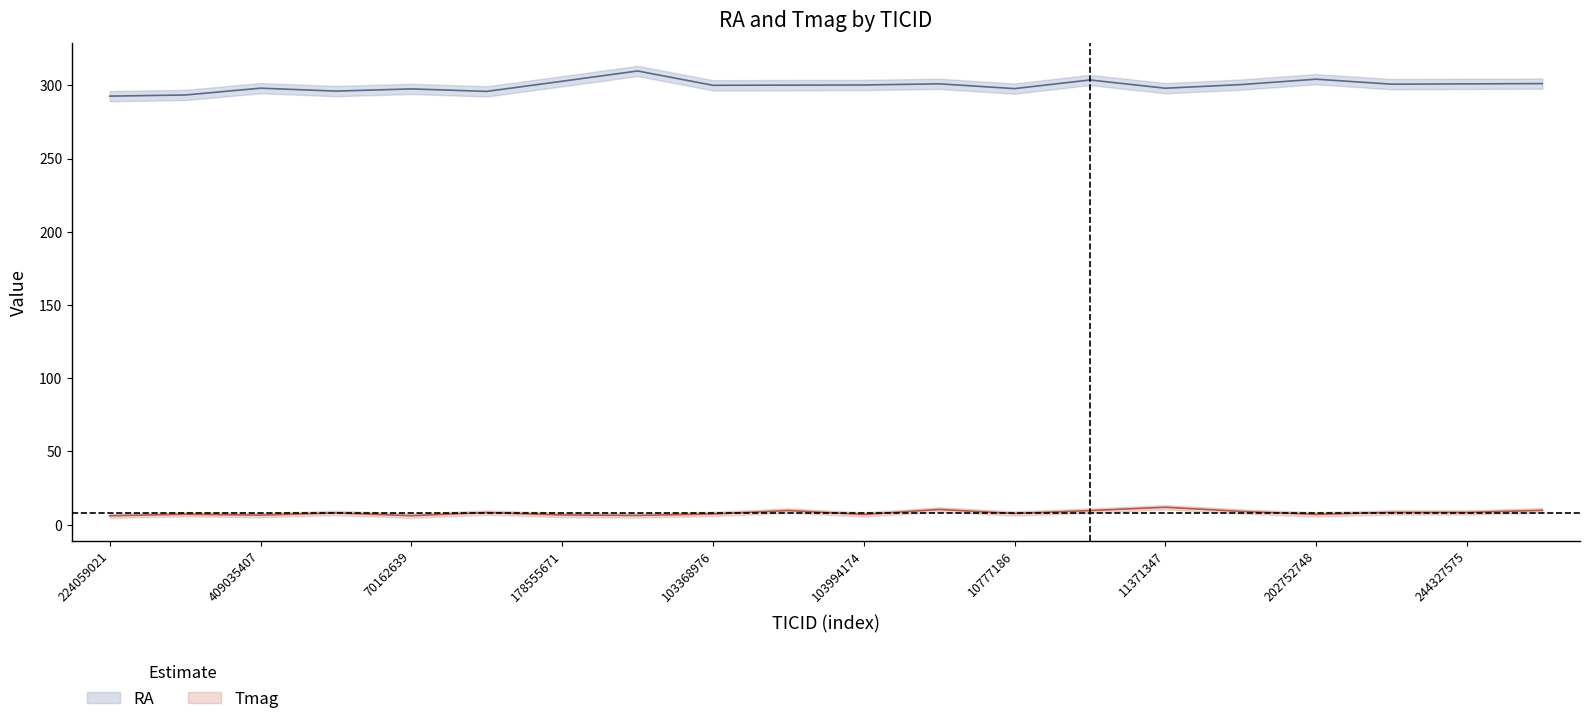

What is the total value across all series at 103368976?

307.3